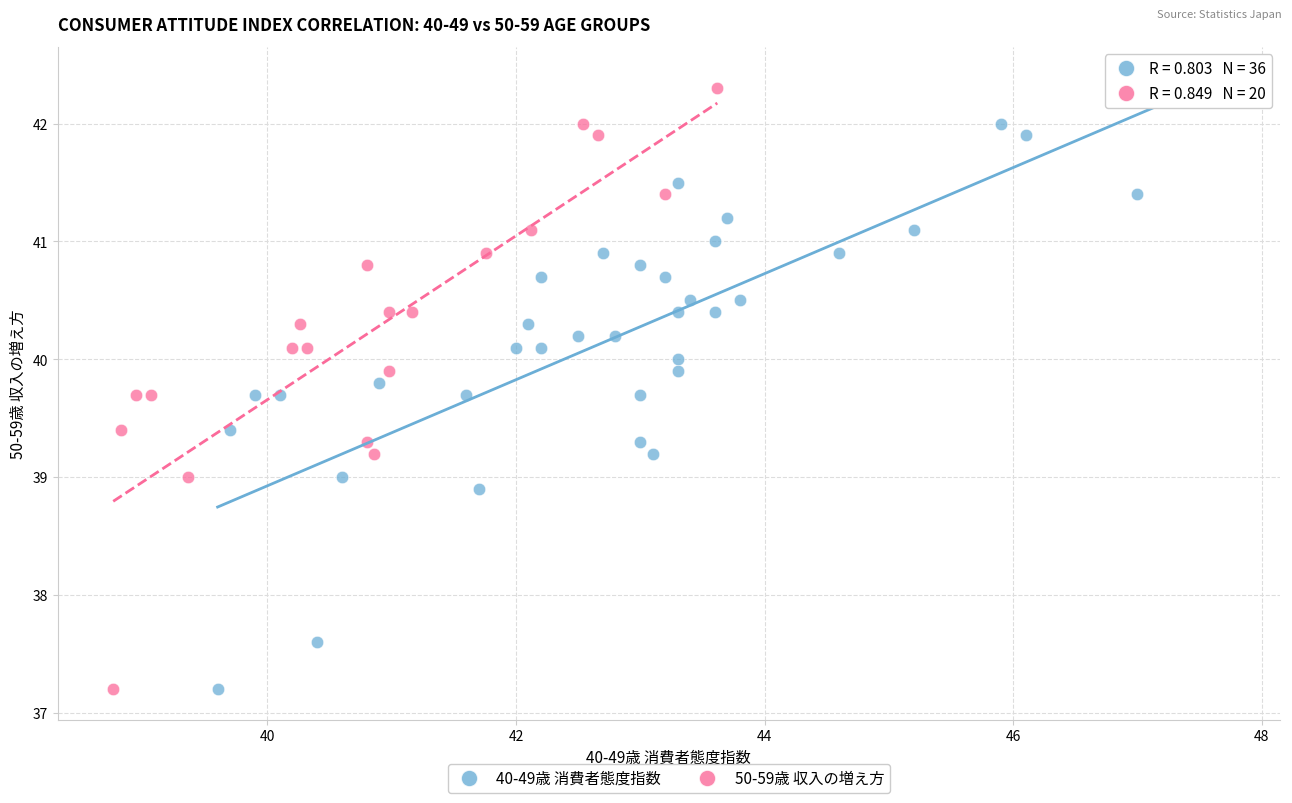

What are all the series names shown in the legend?

40-49歳 消費者態度指数, 50-59歳 収入の増え方